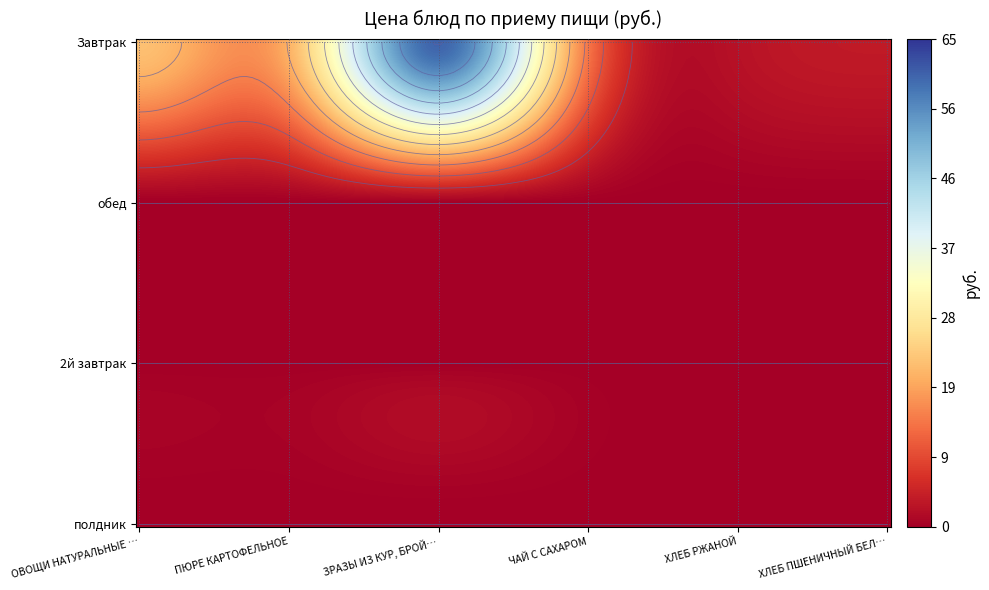

The value of ЗРАЗЫ ИЗ КУР, БРОЙЛЕРОВ-ЦЫПЛЯТ С ОМЛЕТО at 3 is 0.0. True or false?

True